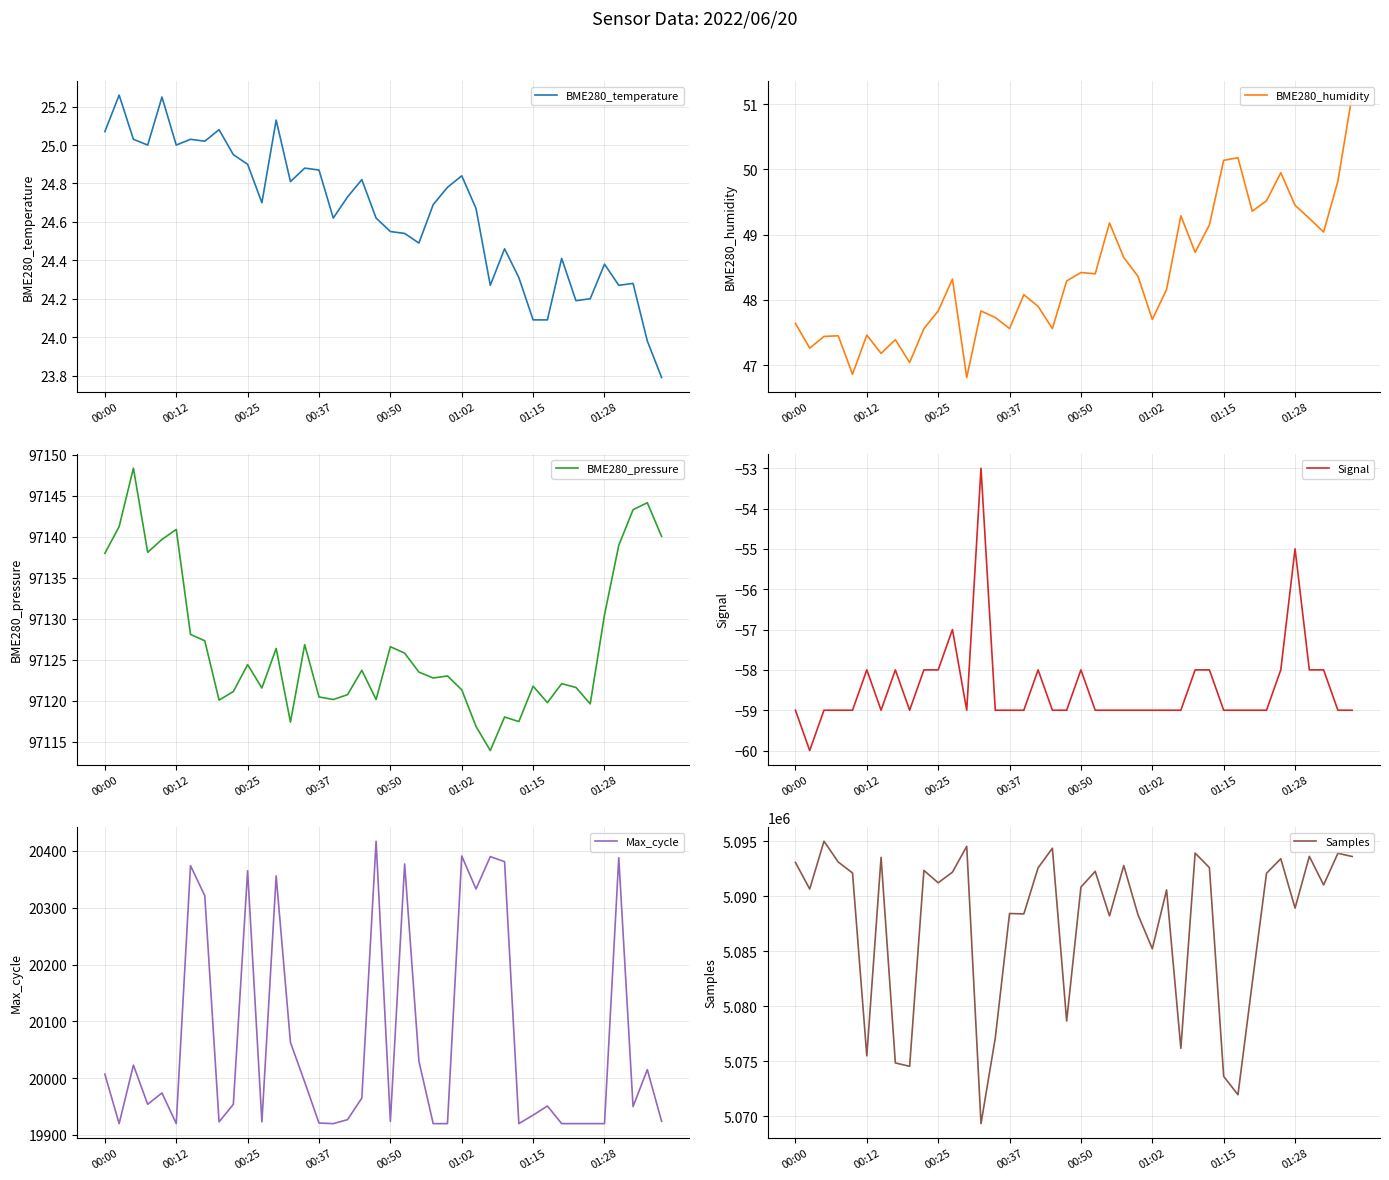

True or false: BME280_pressure has a value of 154838.5 at 00:00.

False